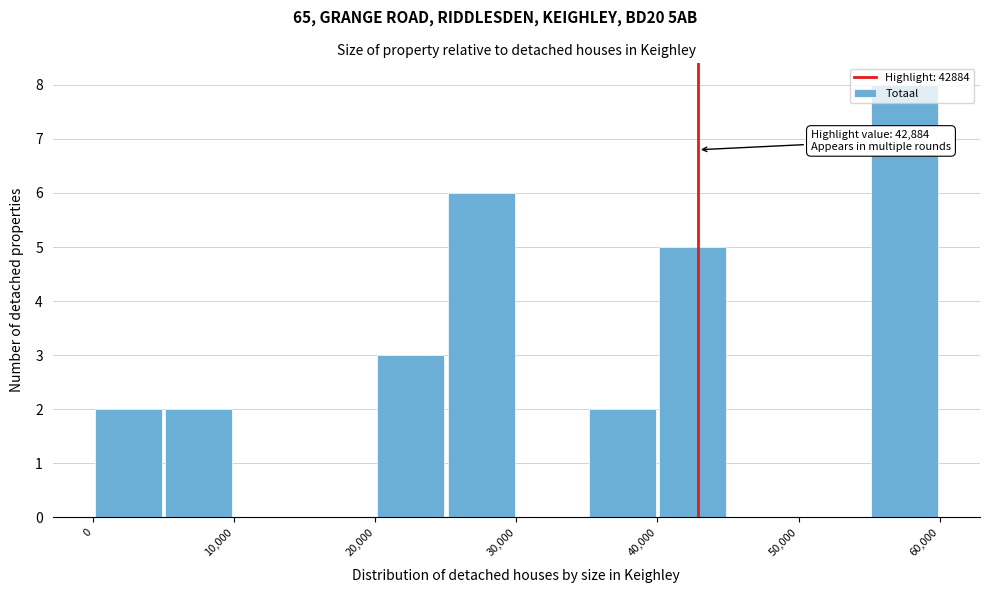

Over which range of the x-axis is the bar tallest?

55000 to 60000